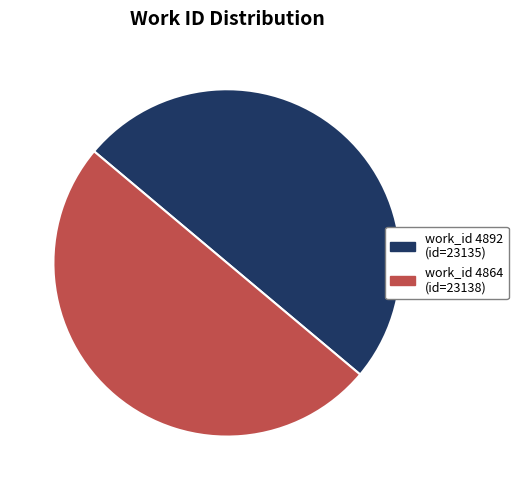

What is the largest slice in the pie chart?

4864